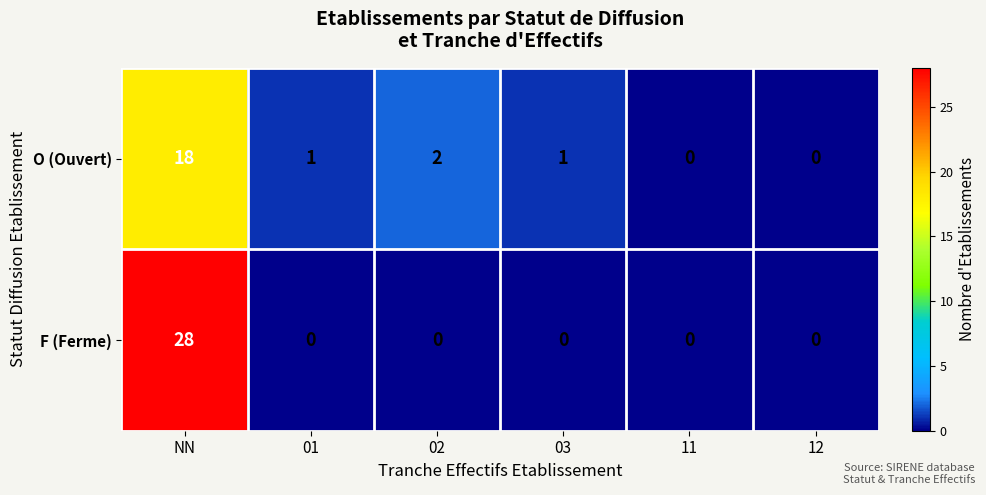

Which series has the widest spread of values?

F (Ferme)